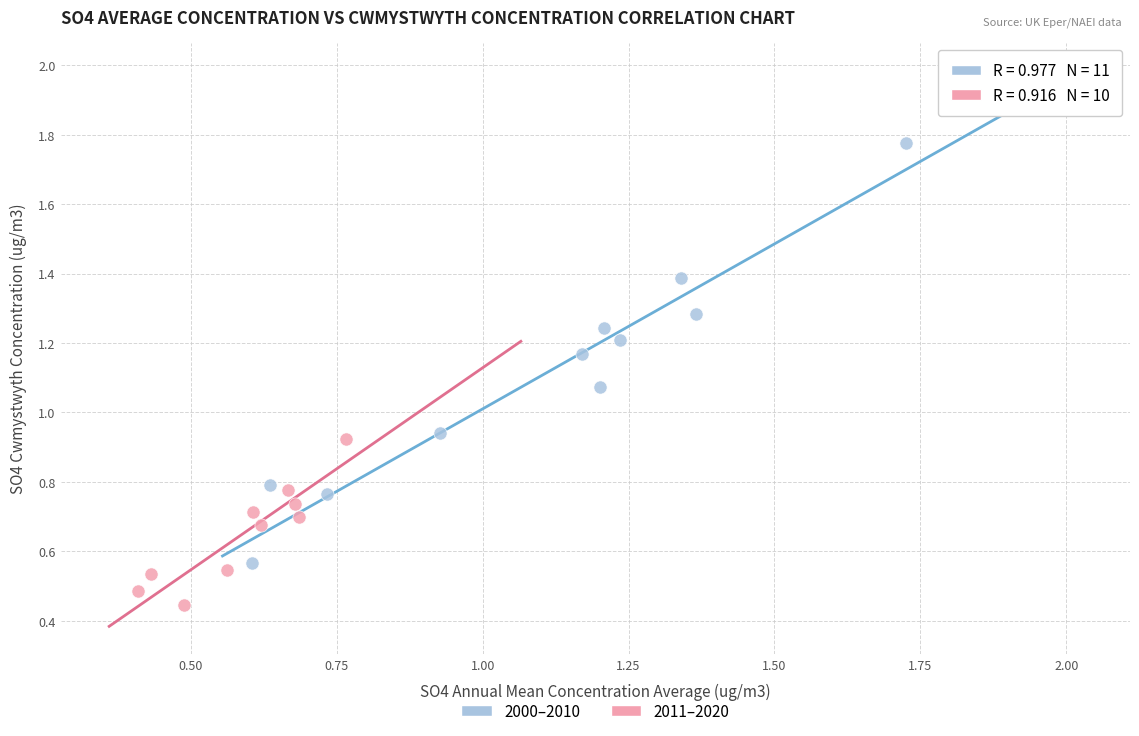

Which series has the widest spread of Y values?

2000–2010